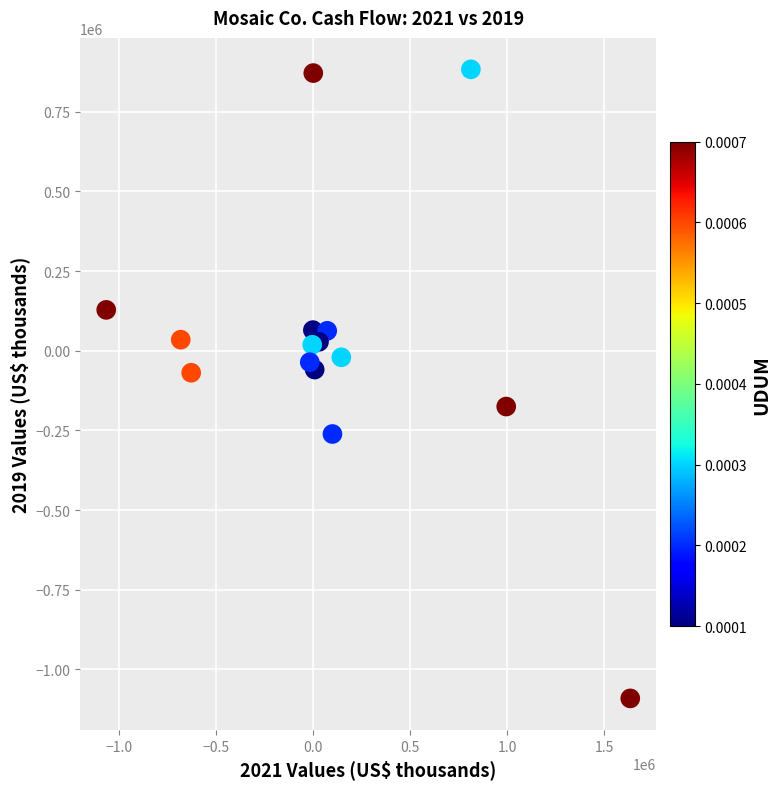

What is the range of Y values (max minus min)?

1973500